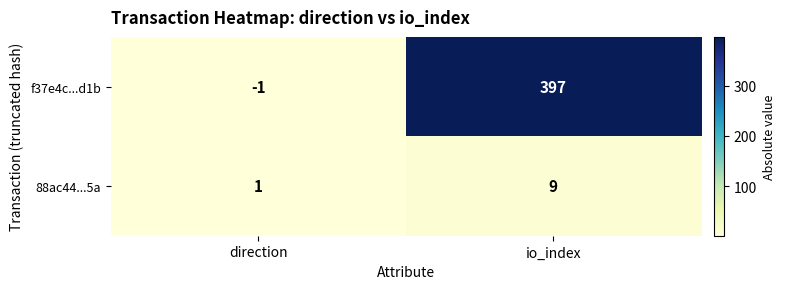

Where is f37e4c...d1b nearest to the value 198?

direction